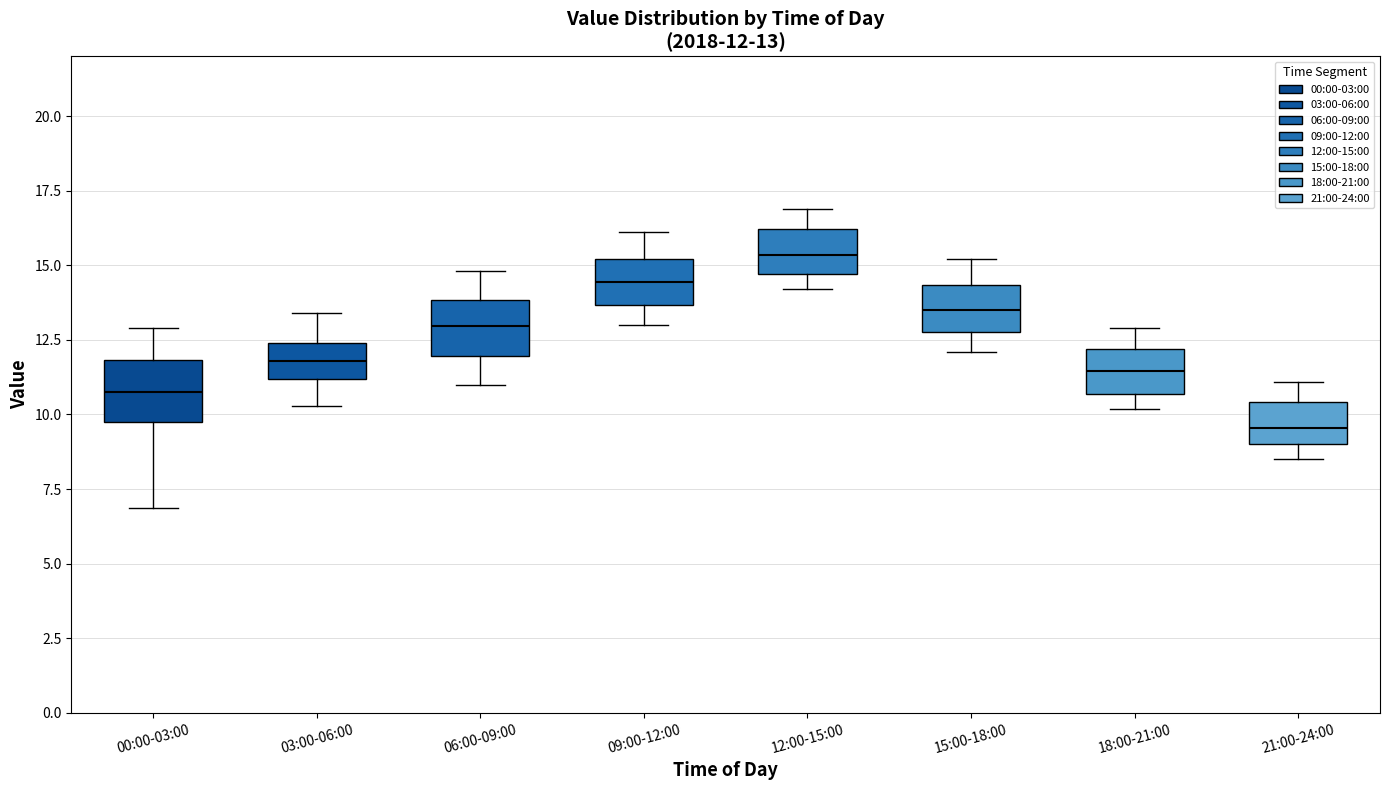

Which box has the highest median line?

12:00-15:00